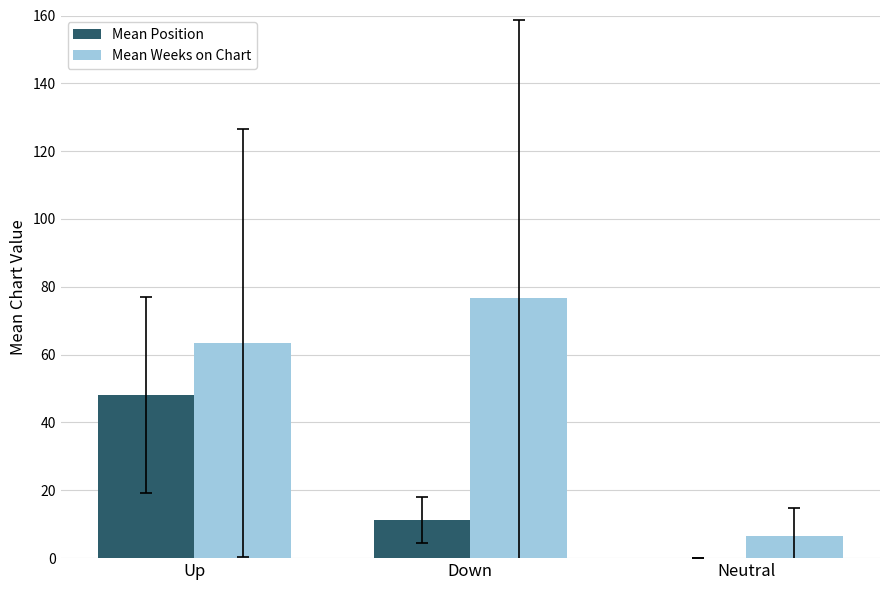

At which label is Mean Weeks on Chart closest to 41?

Up